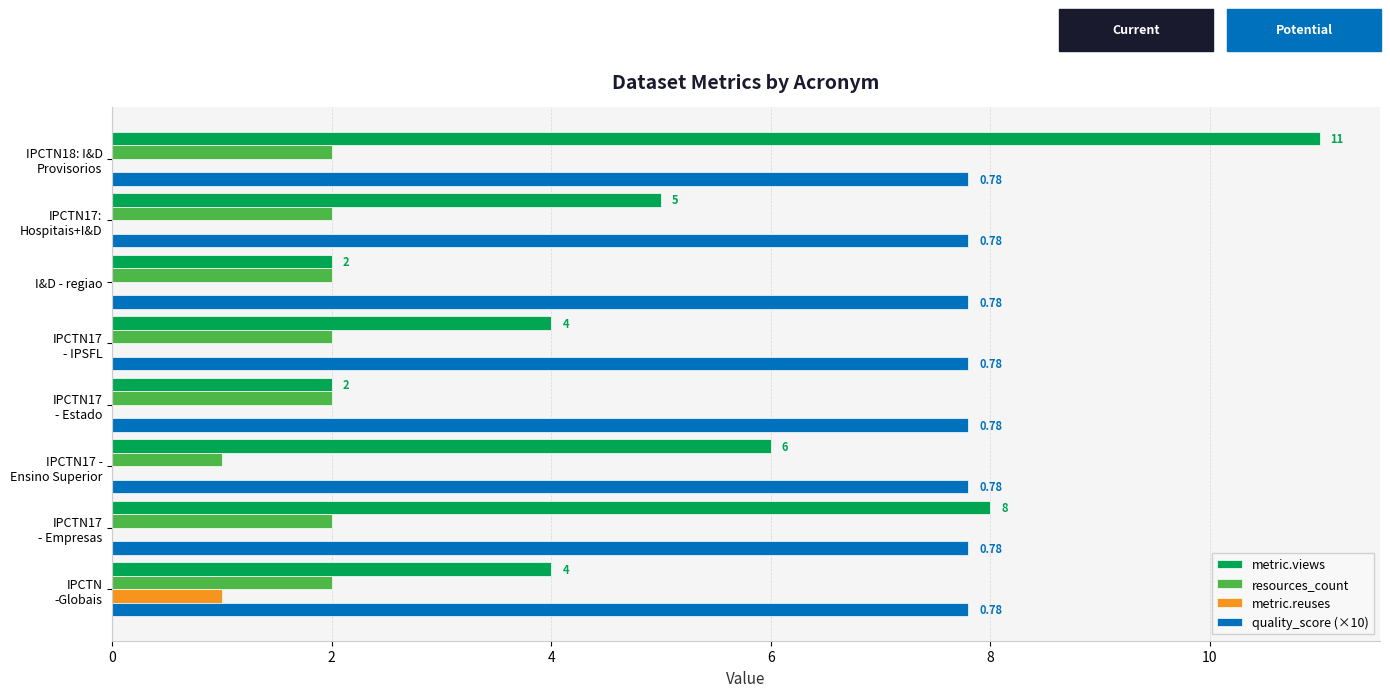

How many distinct data groups are displayed?

4